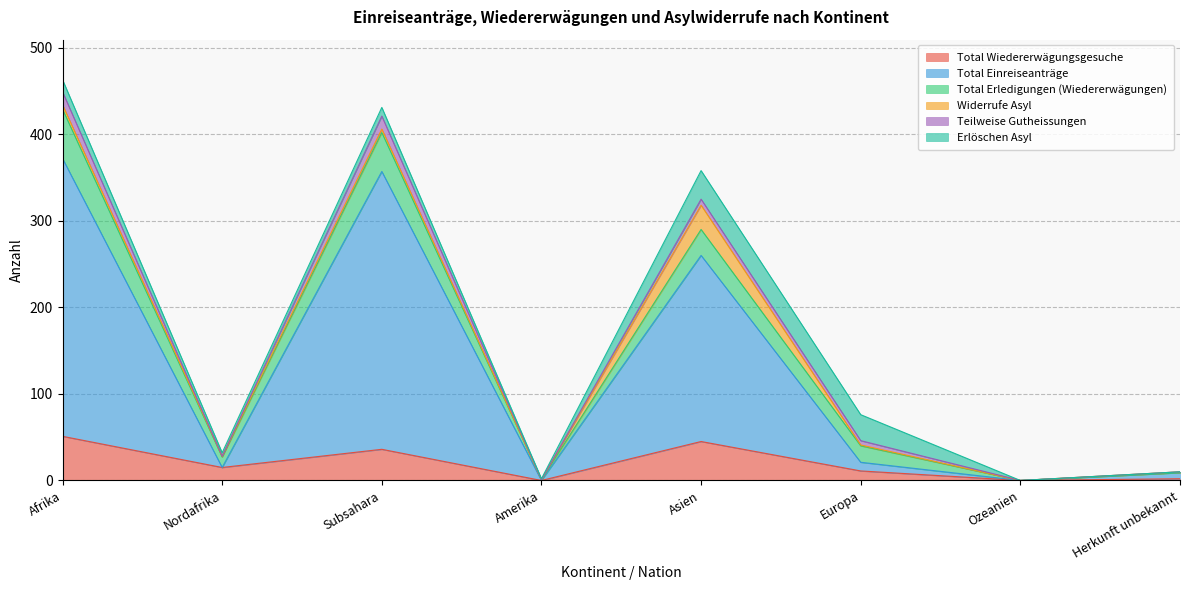

True or false: Erlöschen Asyl and Total Erledigungen (Wiedererwägungen) cross at least once.

False